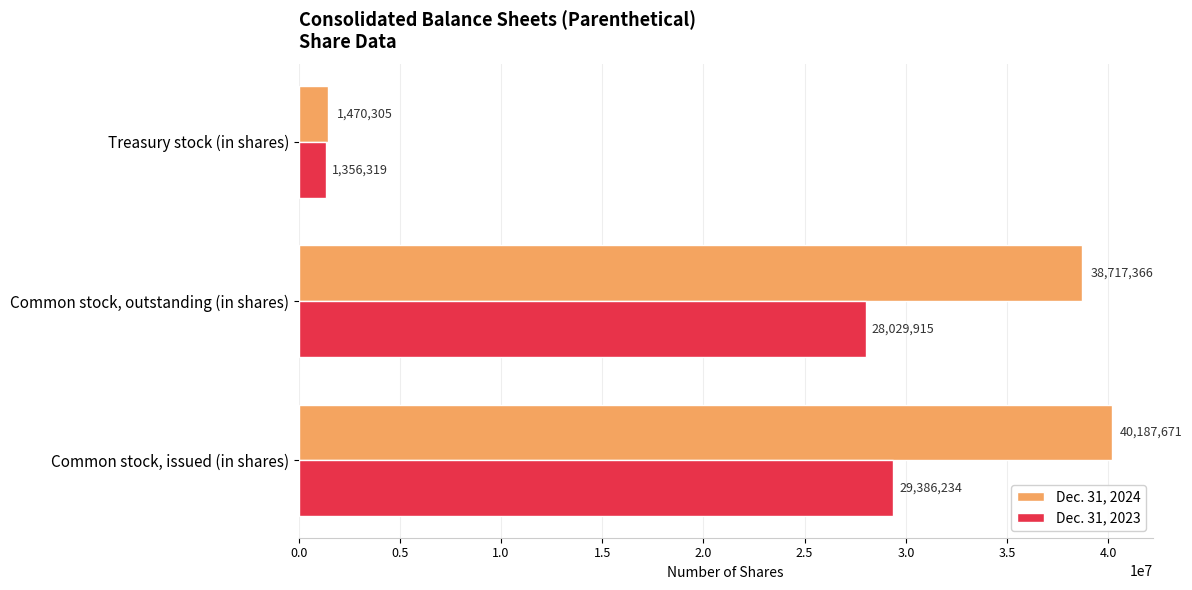

What is the minimum value for Dec. 31, 2023?

1356319